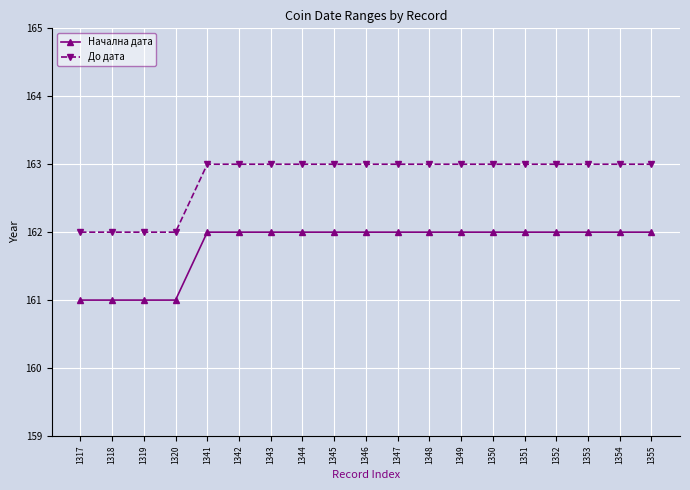

True or false: Начална дата and До дата intersect in this chart.

False